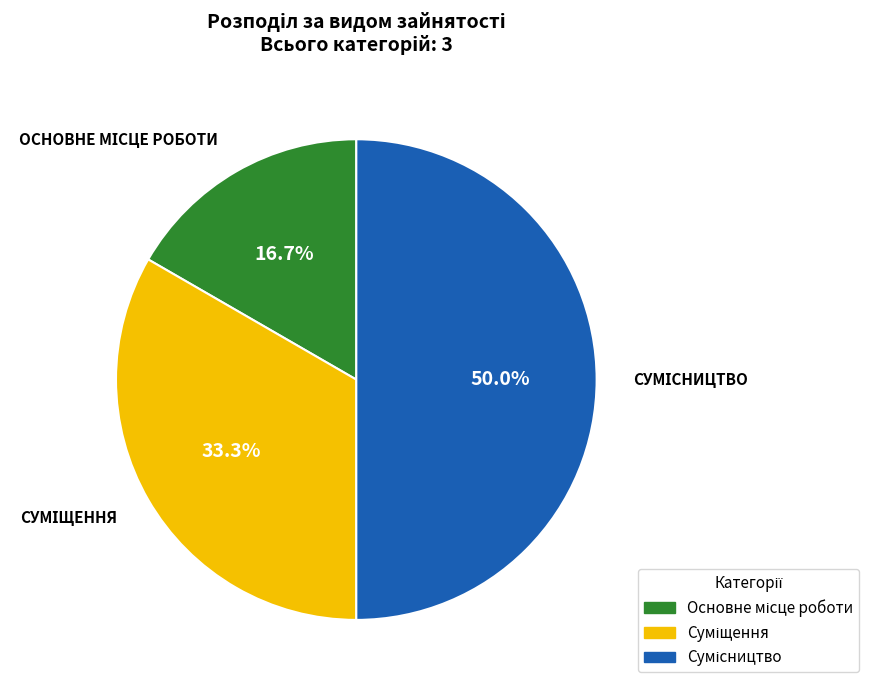

How many segments does this pie chart have?

3